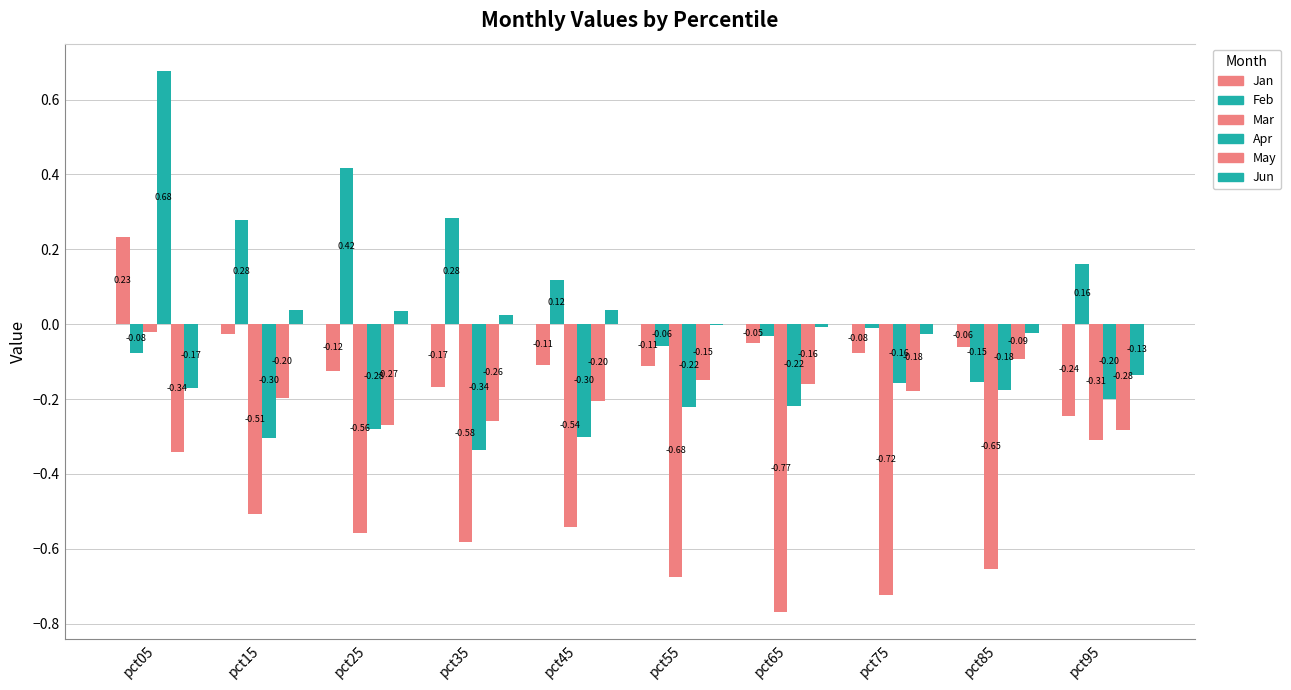

True or false: Apr has a value of 0.3 at pct05.

False